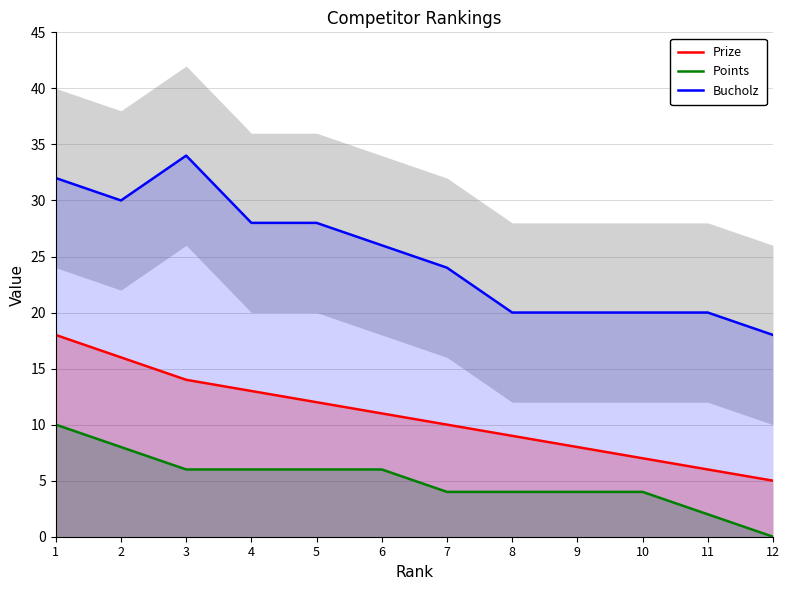

At which label does Prize first exceed 11?

1